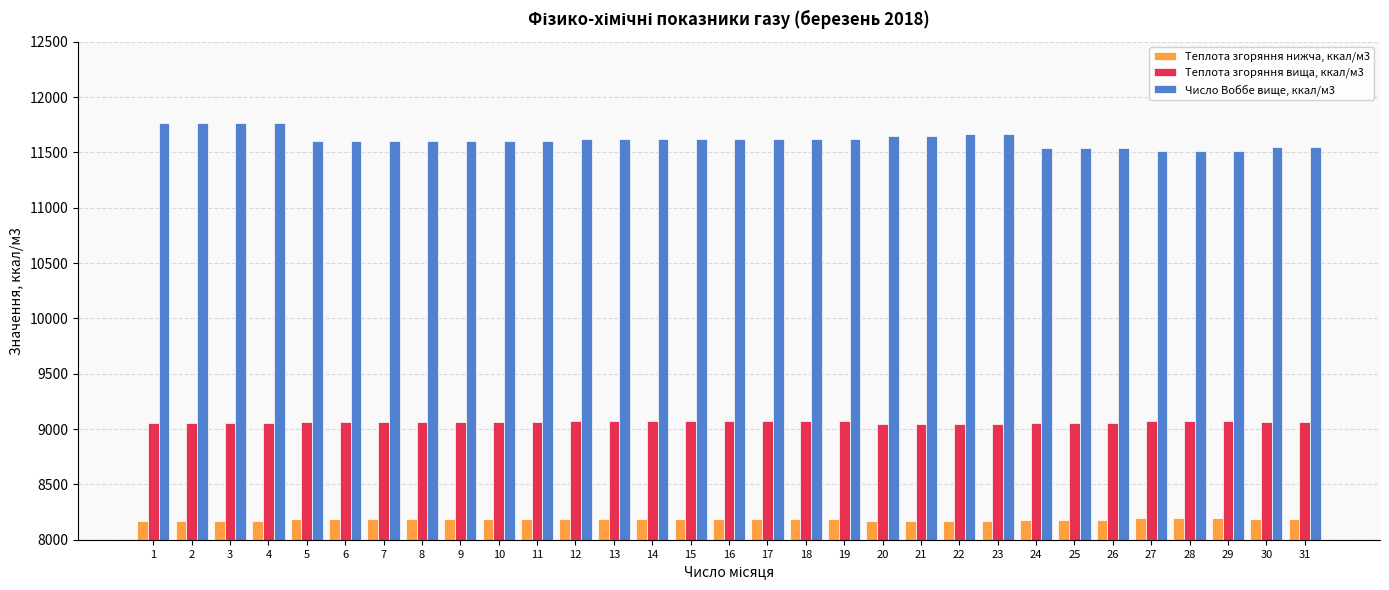

Which series has the largest total across all categories?

Число Воббе вище, ккал/м3